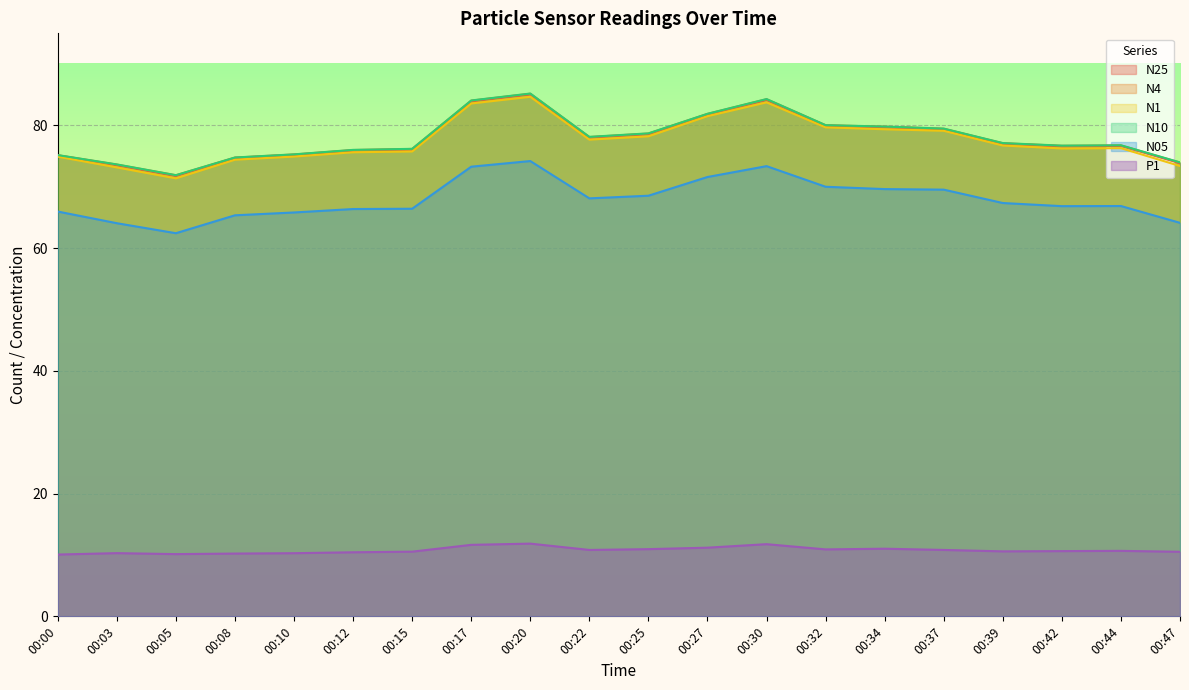

At which category does N10 reach its first local valley?

00:05